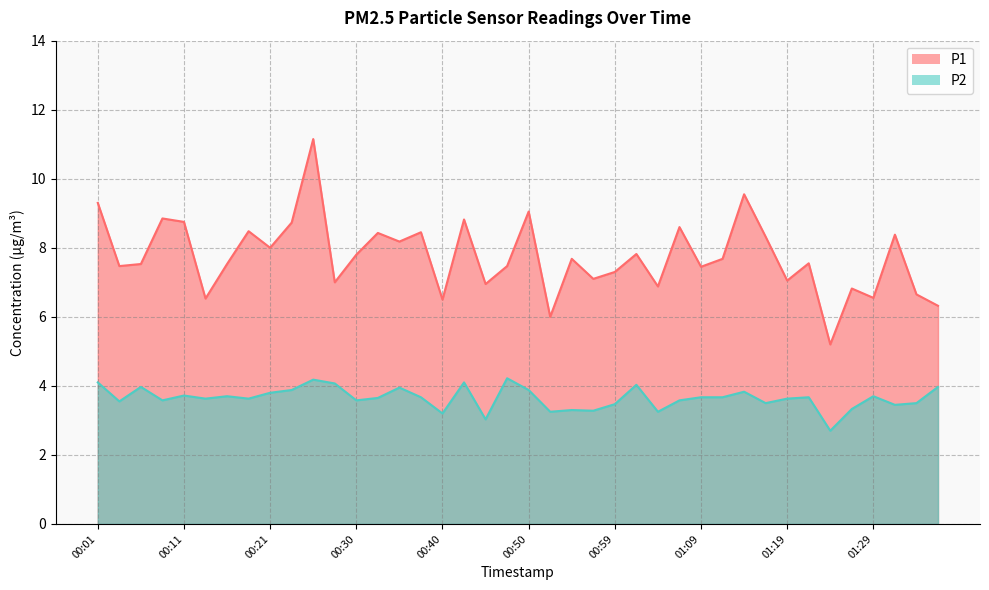

How many interior local valleys does the P2 series have?

13